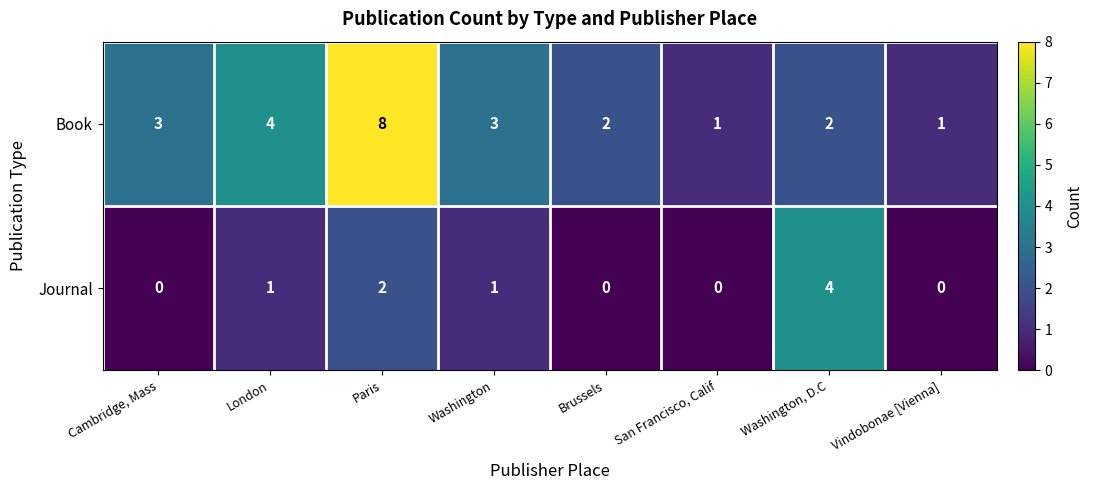

Count the number of categories in the chart.

8